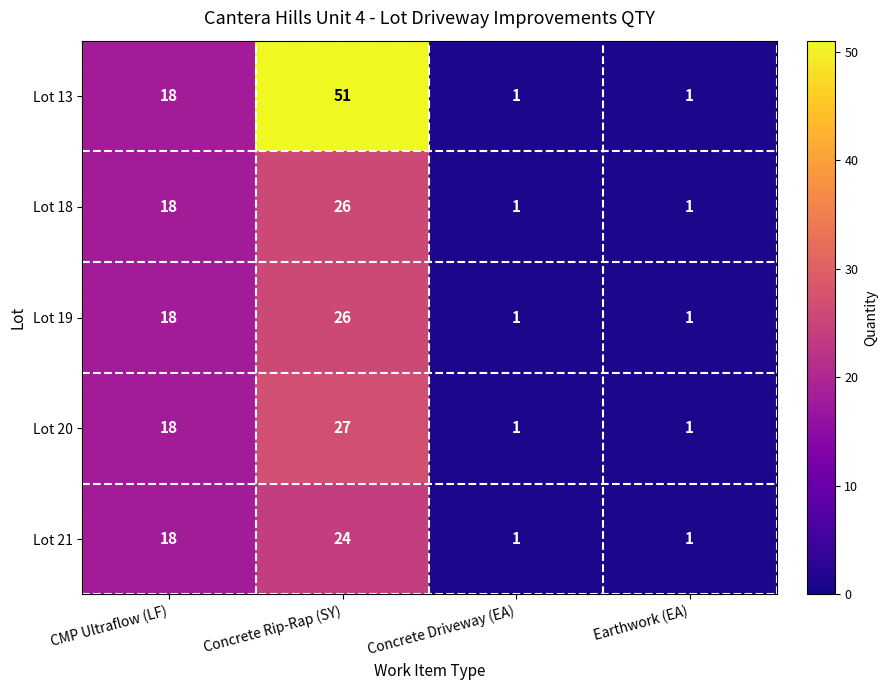

Which category has the highest value across all series?

Concrete Rip-Rap (SY)